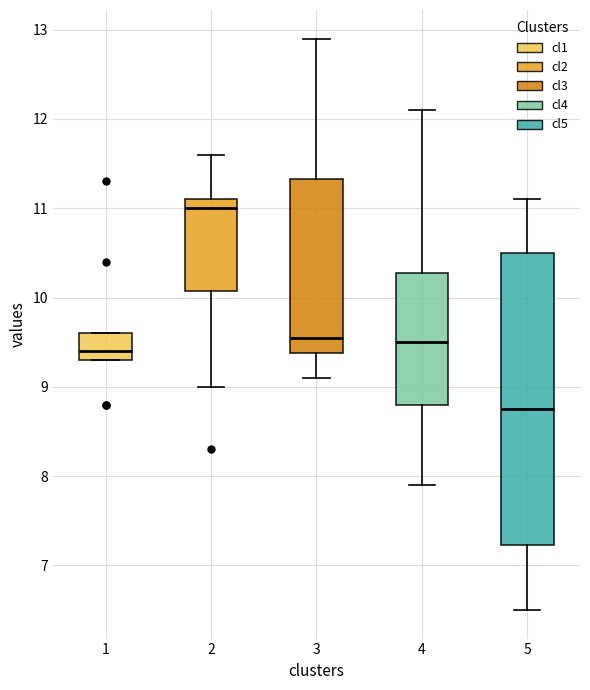

Comparing the boxes themselves (not the whiskers), which one is the tallest?

5